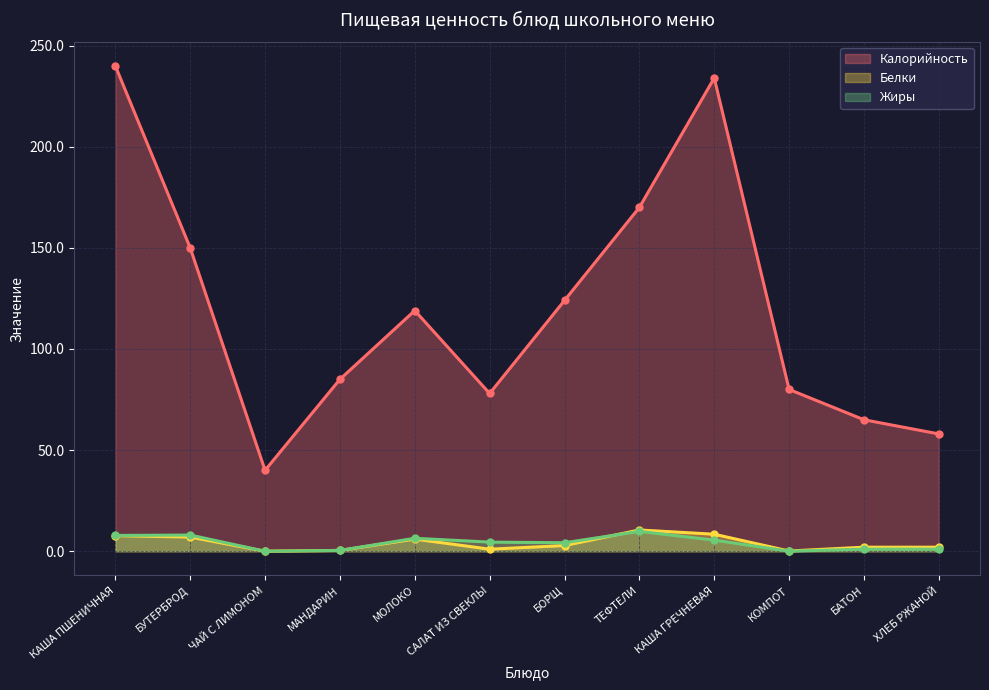

What is the value of the Жиры point at the 9th from the left?

5.5